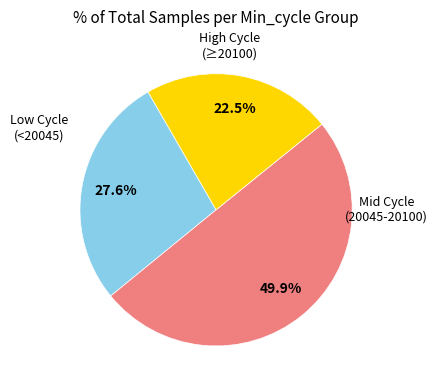

How many segments does this pie chart have?

3